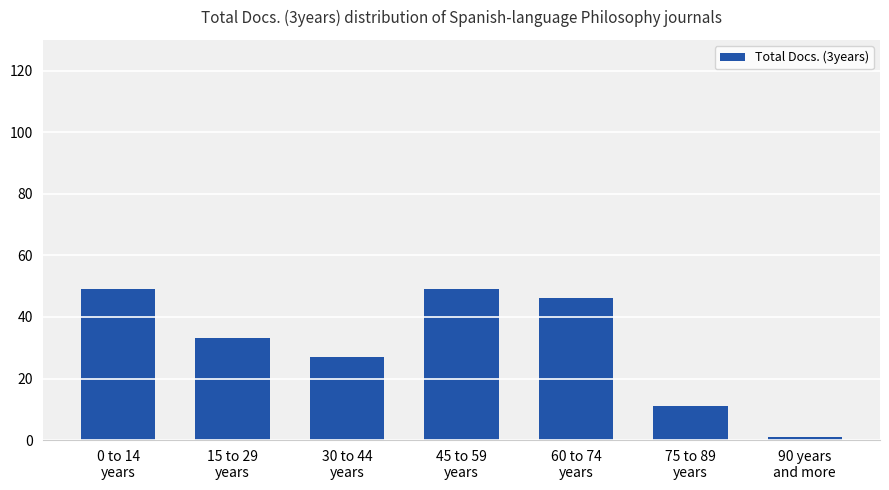

What is the sum of the values at 15 to 29
years and 90 years
and more?

34